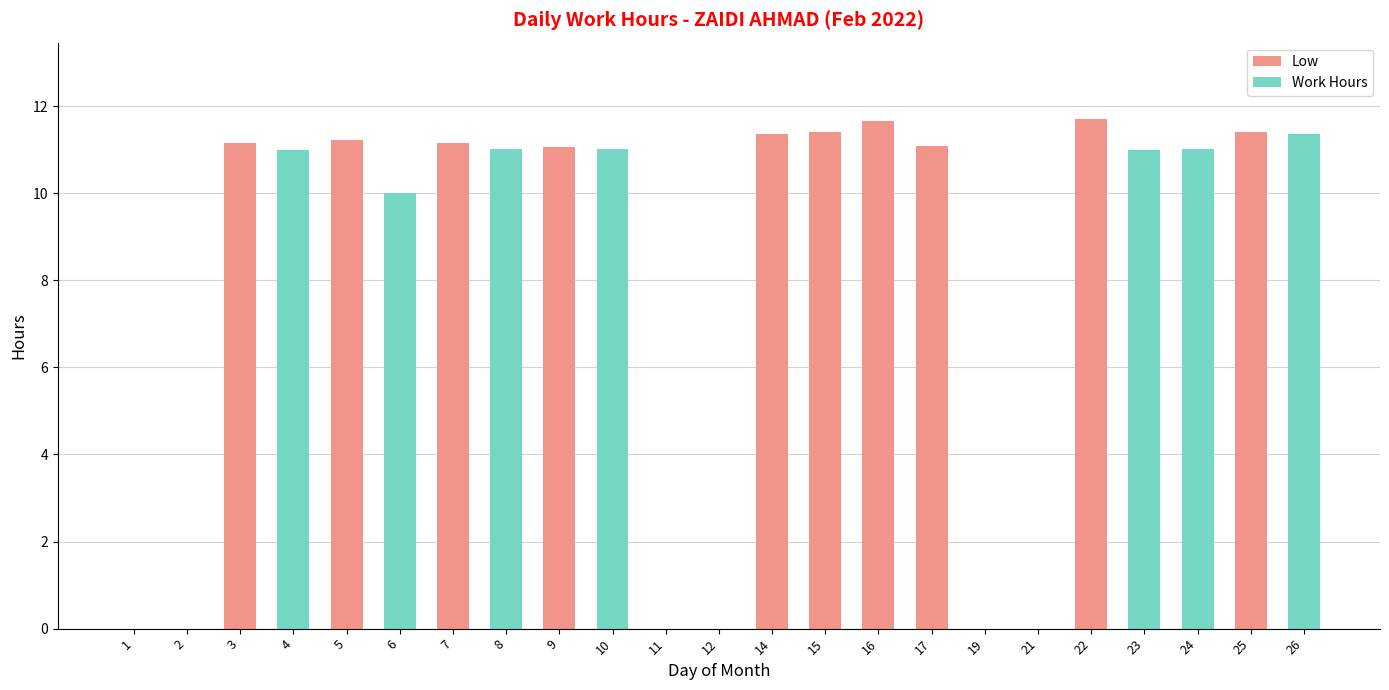

The value of Low at 3 is 11.2. True or false?

True